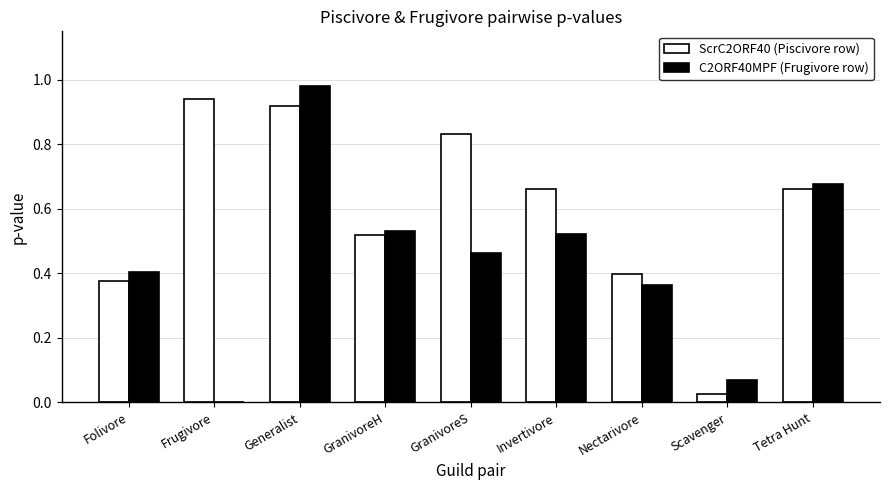

Which label corresponds to the largest value in the chart?

Generalist